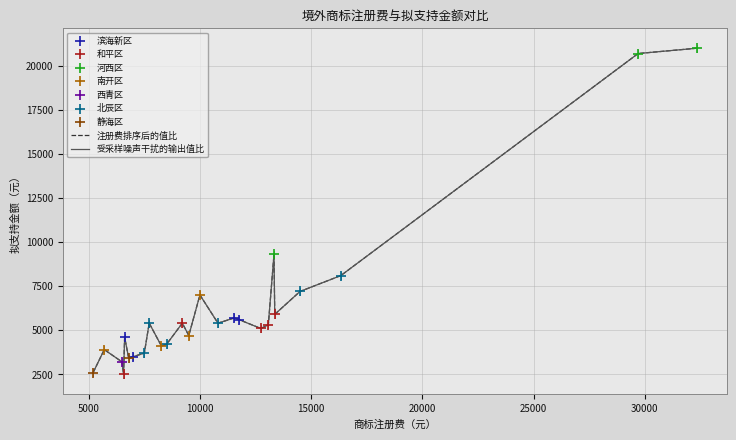

Does the chart have visible grid lines?

Yes